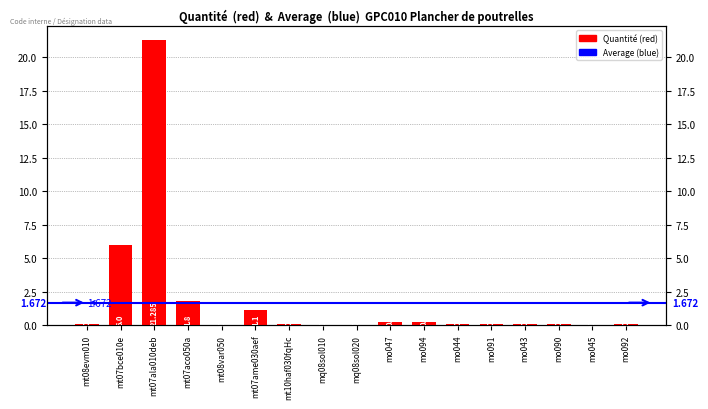

What is the average value?

1.8